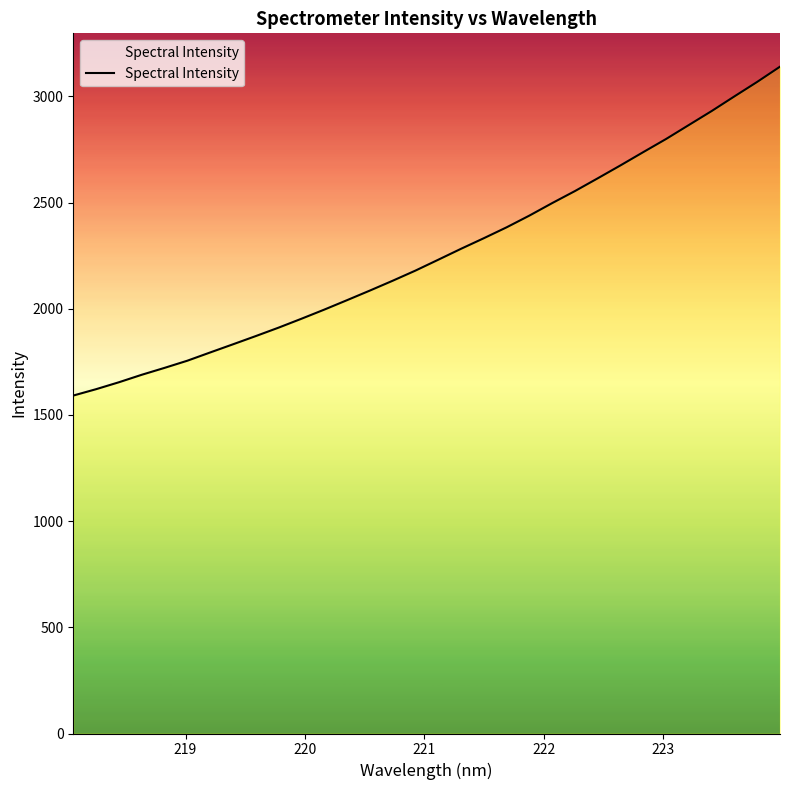

What is the maximum value shown in the chart?

3139.9